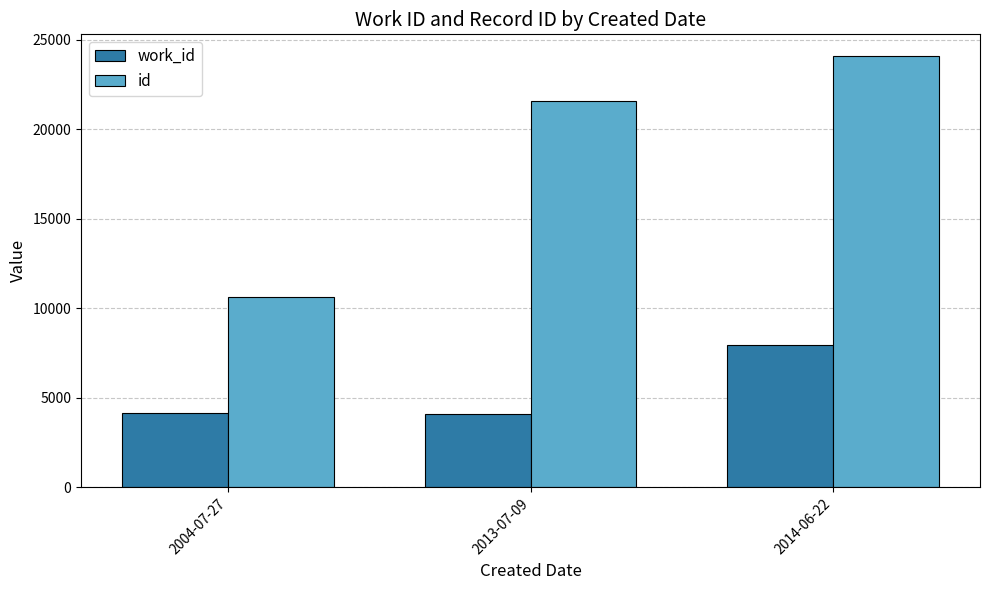

What is the label of the 2nd bar from the left?

2013-07-09